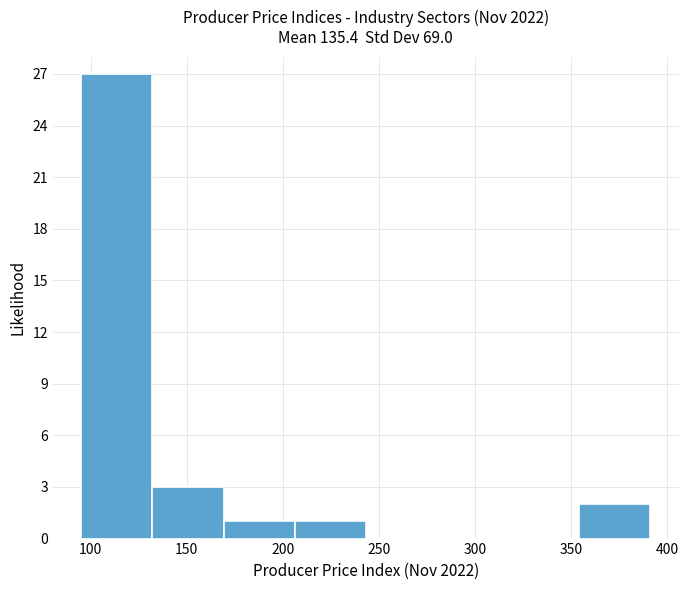

Reading left to right, transcribe this chart: for each bar, give the range it covers on the x-axis and its height. Neither the bar edges nor the heights are printed on the chart, so give them approximately, as read against the axes.

95 to 130: 27
130 to 170: 3
170 to 205: 1
205 to 245: 1
245 to 280: 0
280 to 315: 0
315 to 355: 0
355 to 390: 2